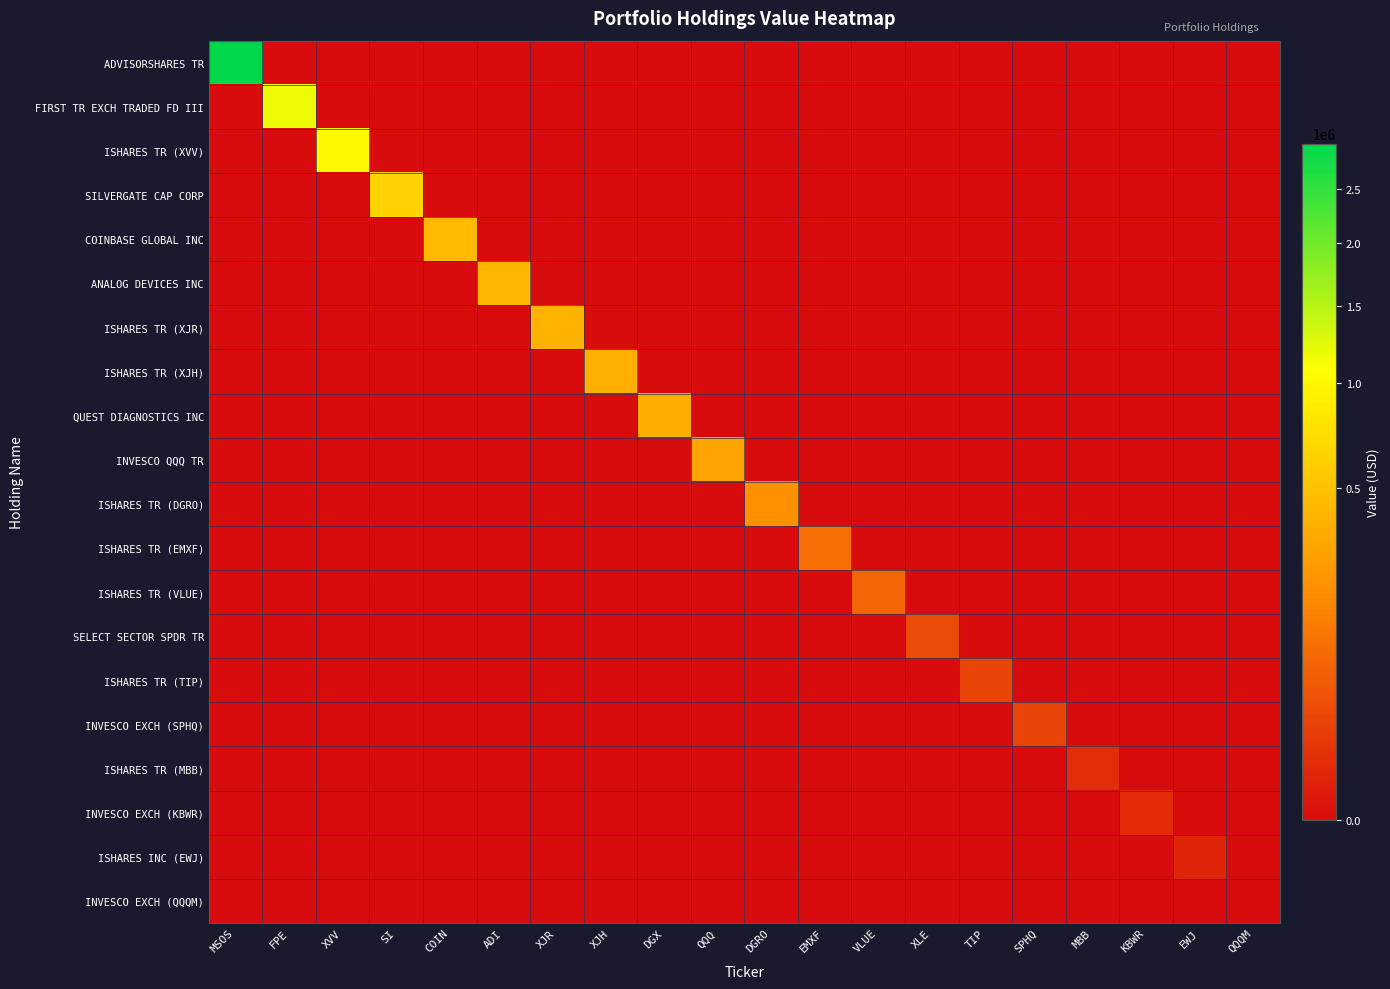

Reading right to left, extract all data points from this chart.

ADVISORSHARES TR: QQQM=0	EWJ=0	KBWR=0	MBB=0	SPHQ=0	TIP=0	XLE=0	VLUE=0	EMXF=0	DGRO=0	QQQ=0	DGX=0	XJH=0	XJR=0	ADI=0	COIN=0	SI=0	XVV=0	FPE=0	MSOS=2974000
FIRST TR EXCH TRADED FD III: QQQM=0	EWJ=0	KBWR=0	MBB=0	SPHQ=0	TIP=0	XLE=0	VLUE=0	EMXF=0	DGRO=0	QQQ=0	DGX=0	XJH=0	XJR=0	ADI=0	COIN=0	SI=0	XVV=0	FPE=1173000	MSOS=0
ISHARES TR (XVV): QQQM=0	EWJ=0	KBWR=0	MBB=0	SPHQ=0	TIP=0	XLE=0	VLUE=0	EMXF=0	DGRO=0	QQQ=0	DGX=0	XJH=0	XJR=0	ADI=0	COIN=0	SI=0	XVV=993000	FPE=0	MSOS=0
SILVERGATE CAP CORP: QQQM=0	EWJ=0	KBWR=0	MBB=0	SPHQ=0	TIP=0	XLE=0	VLUE=0	EMXF=0	DGRO=0	QQQ=0	DGX=0	XJH=0	XJR=0	ADI=0	COIN=0	SI=627000	XVV=0	FPE=0	MSOS=0
COINBASE GLOBAL INC: QQQM=0	EWJ=0	KBWR=0	MBB=0	SPHQ=0	TIP=0	XLE=0	VLUE=0	EMXF=0	DGRO=0	QQQ=0	DGX=0	XJH=0	XJR=0	ADI=0	COIN=441000	SI=0	XVV=0	FPE=0	MSOS=0
ANALOG DEVICES INC: QQQM=0	EWJ=0	KBWR=0	MBB=0	SPHQ=0	TIP=0	XLE=0	VLUE=0	EMXF=0	DGRO=0	QQQ=0	DGX=0	XJH=0	XJR=0	ADI=412000	COIN=0	SI=0	XVV=0	FPE=0	MSOS=0
ISHARES TR (XJR): QQQM=0	EWJ=0	KBWR=0	MBB=0	SPHQ=0	TIP=0	XLE=0	VLUE=0	EMXF=0	DGRO=0	QQQ=0	DGX=0	XJH=0	XJR=385000	ADI=0	COIN=0	SI=0	XVV=0	FPE=0	MSOS=0
ISHARES TR (XJH): QQQM=0	EWJ=0	KBWR=0	MBB=0	SPHQ=0	TIP=0	XLE=0	VLUE=0	EMXF=0	DGRO=0	QQQ=0	DGX=0	XJH=376000	XJR=0	ADI=0	COIN=0	SI=0	XVV=0	FPE=0	MSOS=0
QUEST DIAGNOSTICS INC: QQQM=0	EWJ=0	KBWR=0	MBB=0	SPHQ=0	TIP=0	XLE=0	VLUE=0	EMXF=0	DGRO=0	QQQ=0	DGX=360000	XJH=0	XJR=0	ADI=0	COIN=0	SI=0	XVV=0	FPE=0	MSOS=0
INVESCO QQQ TR: QQQM=0	EWJ=0	KBWR=0	MBB=0	SPHQ=0	TIP=0	XLE=0	VLUE=0	EMXF=0	DGRO=0	QQQ=310000	DGX=0	XJH=0	XJR=0	ADI=0	COIN=0	SI=0	XVV=0	FPE=0	MSOS=0
ISHARES TR (DGRO): QQQM=0	EWJ=0	KBWR=0	MBB=0	SPHQ=0	TIP=0	XLE=0	VLUE=0	EMXF=0	DGRO=213000	QQQ=0	DGX=0	XJH=0	XJR=0	ADI=0	COIN=0	SI=0	XVV=0	FPE=0	MSOS=0
ISHARES TR (EMXF): QQQM=0	EWJ=0	KBWR=0	MBB=0	SPHQ=0	TIP=0	XLE=0	VLUE=0	EMXF=101000	DGRO=0	QQQ=0	DGX=0	XJH=0	XJR=0	ADI=0	COIN=0	SI=0	XVV=0	FPE=0	MSOS=0
ISHARES TR (VLUE): QQQM=0	EWJ=0	KBWR=0	MBB=0	SPHQ=0	TIP=0	XLE=0	VLUE=81000	EMXF=0	DGRO=0	QQQ=0	DGX=0	XJH=0	XJR=0	ADI=0	COIN=0	SI=0	XVV=0	FPE=0	MSOS=0
SELECT SECTOR SPDR TR: QQQM=0	EWJ=0	KBWR=0	MBB=0	SPHQ=0	TIP=0	XLE=34000	VLUE=0	EMXF=0	DGRO=0	QQQ=0	DGX=0	XJH=0	XJR=0	ADI=0	COIN=0	SI=0	XVV=0	FPE=0	MSOS=0
ISHARES TR (TIP): QQQM=0	EWJ=0	KBWR=0	MBB=0	SPHQ=0	TIP=26000	XLE=0	VLUE=0	EMXF=0	DGRO=0	QQQ=0	DGX=0	XJH=0	XJR=0	ADI=0	COIN=0	SI=0	XVV=0	FPE=0	MSOS=0
INVESCO EXCH (SPHQ): QQQM=0	EWJ=0	KBWR=0	MBB=0	SPHQ=24000	TIP=0	XLE=0	VLUE=0	EMXF=0	DGRO=0	QQQ=0	DGX=0	XJH=0	XJR=0	ADI=0	COIN=0	SI=0	XVV=0	FPE=0	MSOS=0
ISHARES TR (MBB): QQQM=0	EWJ=0	KBWR=0	MBB=7000	SPHQ=0	TIP=0	XLE=0	VLUE=0	EMXF=0	DGRO=0	QQQ=0	DGX=0	XJH=0	XJR=0	ADI=0	COIN=0	SI=0	XVV=0	FPE=0	MSOS=0
INVESCO EXCH (KBWR): QQQM=0	EWJ=0	KBWR=6000	MBB=0	SPHQ=0	TIP=0	XLE=0	VLUE=0	EMXF=0	DGRO=0	QQQ=0	DGX=0	XJH=0	XJR=0	ADI=0	COIN=0	SI=0	XVV=0	FPE=0	MSOS=0
ISHARES INC (EWJ): QQQM=0	EWJ=3000	KBWR=0	MBB=0	SPHQ=0	TIP=0	XLE=0	VLUE=0	EMXF=0	DGRO=0	QQQ=0	DGX=0	XJH=0	XJR=0	ADI=0	COIN=0	SI=0	XVV=0	FPE=0	MSOS=0
INVESCO EXCH (QQQM): QQQM=0	EWJ=0	KBWR=0	MBB=0	SPHQ=0	TIP=0	XLE=0	VLUE=0	EMXF=0	DGRO=0	QQQ=0	DGX=0	XJH=0	XJR=0	ADI=0	COIN=0	SI=0	XVV=0	FPE=0	MSOS=0